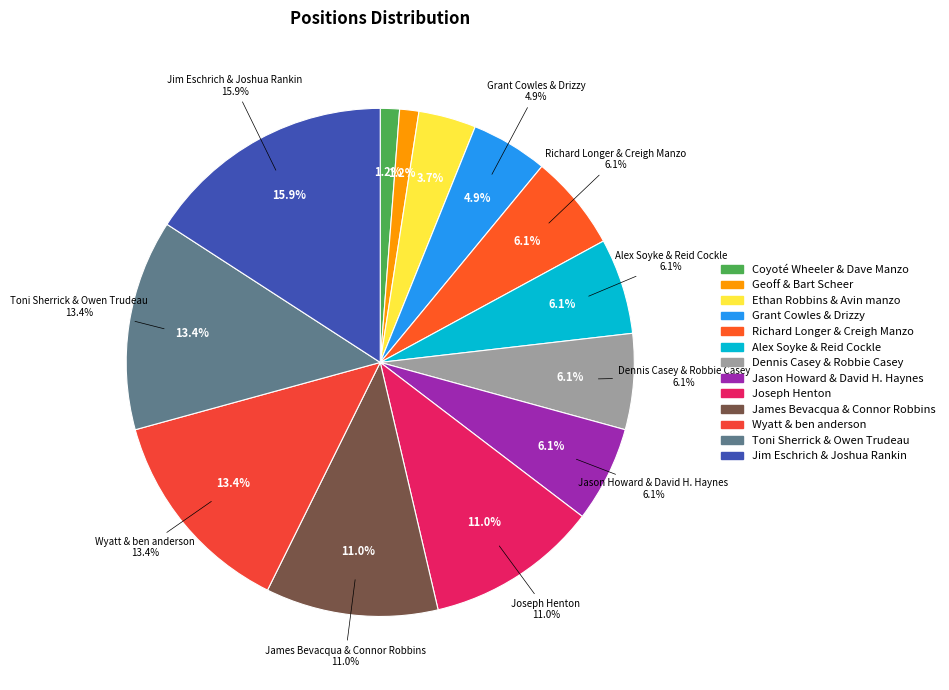

To the nearest percent, what is the combined percentage of Geoff & Bart Scheer and Toni Sherrick & Owen Trudeau?

15%